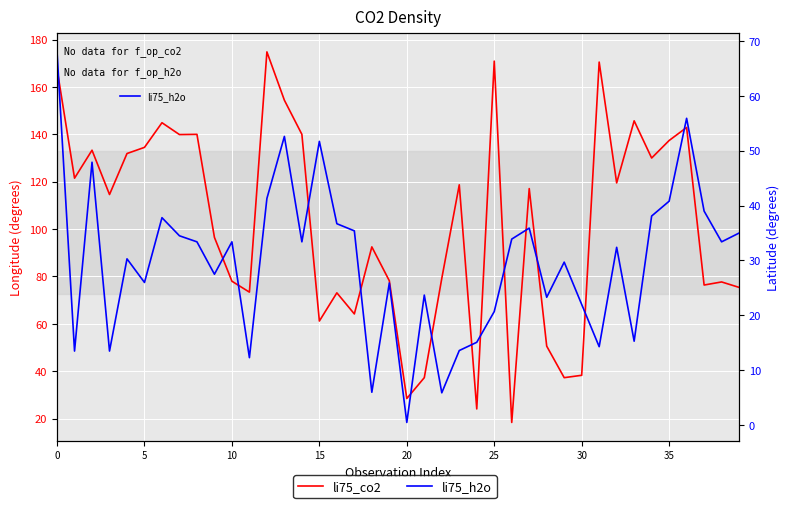

What is the difference between the maximum and second lowest values in the li75_h2o series?

62.1